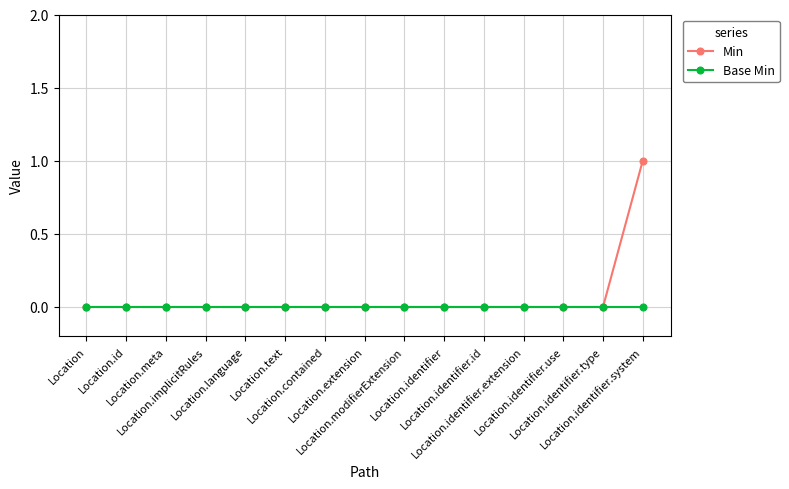

At which category is the sum across all series the highest?

Location.identifier.system